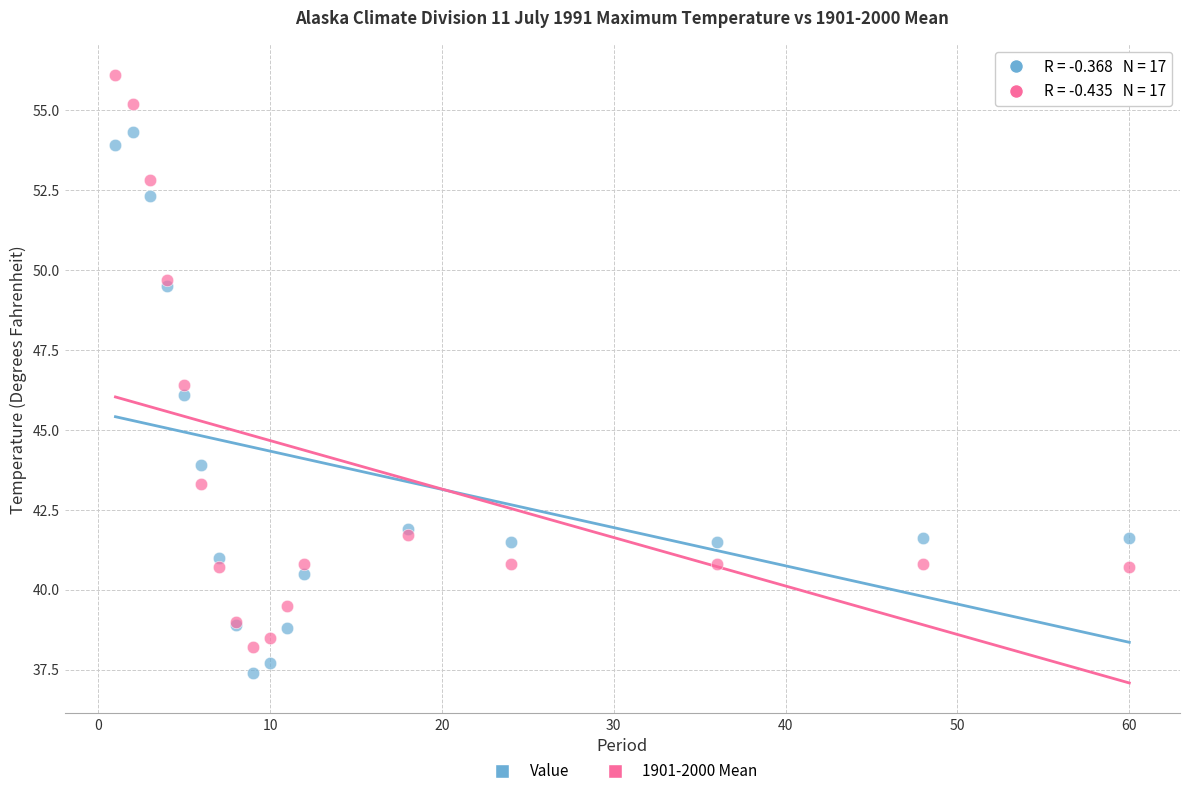

Which series reaches the maximum Y coordinate?

1901-2000 Mean